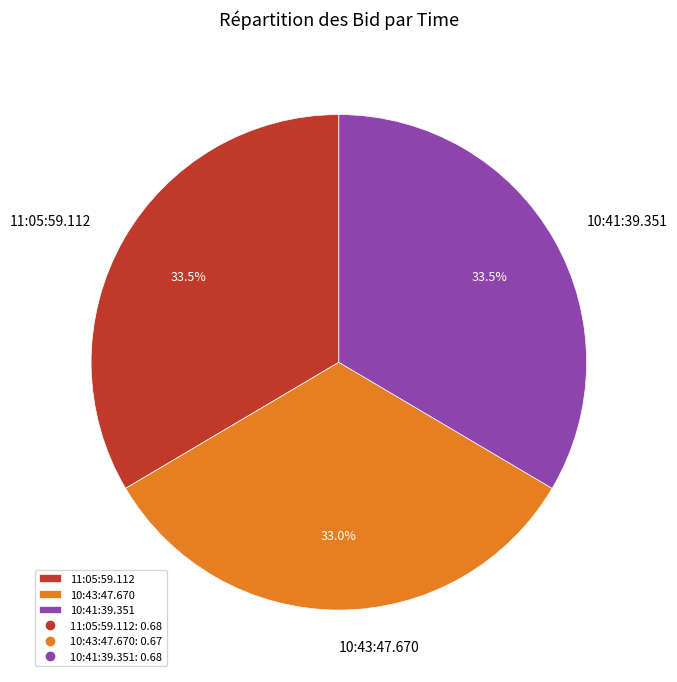

What percentage do 11:05:59.112 and 10:43:47.670 together represent?

66.5%